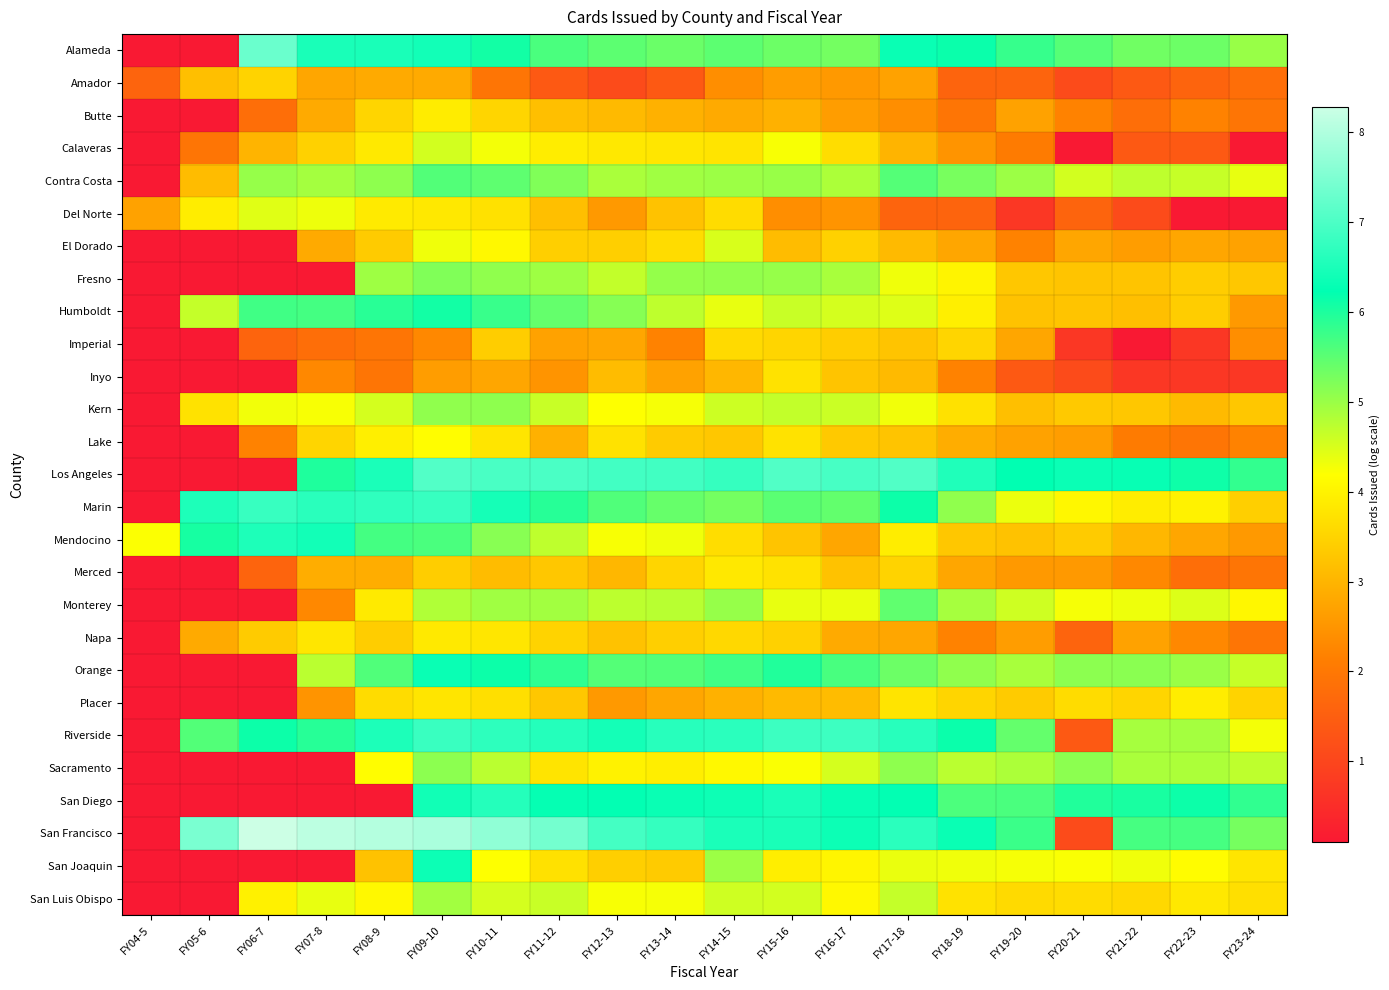

Reading left to right, what are all the values shown in this chart?

Alameda: FY04-5=0.1	FY05-6=0.1	FY06-7=7.3	FY07-8=6.5	FY08-9=6.5	FY09-10=6.4	FY10-11=6.1	FY11-12=5.6	FY12-13=5.5	FY13-14=5.4	FY14-15=5.5	FY15-16=5.4	FY16-17=5.3	FY17-18=6.3	FY18-19=6.1	FY19-20=5.8	FY20-21=5.5	FY21-22=5.3	FY22-23=5.4	FY23-24=5.0
Amador: FY04-5=1.6	FY05-6=3.2	FY06-7=3.5	FY07-8=2.8	FY08-9=2.8	FY09-10=2.8	FY10-11=1.9	FY11-12=1.4	FY12-13=1.1	FY13-14=1.4	FY14-15=2.4	FY15-16=2.6	FY16-17=2.6	FY17-18=2.7	FY18-19=1.6	FY19-20=1.6	FY20-21=1.1	FY21-22=1.4	FY22-23=1.6	FY23-24=1.8
Butte: FY04-5=0.1	FY05-6=0.1	FY06-7=1.8	FY07-8=2.8	FY08-9=3.5	FY09-10=3.9	FY10-11=3.5	FY11-12=3.2	FY12-13=3.1	FY13-14=2.9	FY14-15=2.8	FY15-16=2.9	FY16-17=2.6	FY17-18=2.4	FY18-19=1.9	FY19-20=2.7	FY20-21=2.2	FY21-22=1.8	FY22-23=2.2	FY23-24=1.9
Calaveras: FY04-5=0.1	FY05-6=1.9	FY06-7=3.0	FY07-8=3.5	FY08-9=3.9	FY09-10=4.6	FY10-11=4.3	FY11-12=3.9	FY12-13=3.8	FY13-14=3.8	FY14-15=3.8	FY15-16=4.2	FY16-17=3.7	FY17-18=3.0	FY18-19=2.5	FY19-20=2.1	FY20-21=0.1	FY21-22=1.4	FY22-23=1.4	FY23-24=0.1
Contra Costa: FY04-5=0.1	FY05-6=3.1	FY06-7=5.0	FY07-8=4.9	FY08-9=5.1	FY09-10=5.6	FY10-11=5.5	FY11-12=5.2	FY12-13=4.9	FY13-14=4.9	FY14-15=5.0	FY15-16=5.0	FY16-17=4.9	FY17-18=5.6	FY18-19=5.3	FY19-20=5.0	FY20-21=4.6	FY21-22=4.7	FY22-23=4.7	FY23-24=4.4
Del Norte: FY04-5=2.7	FY05-6=3.9	FY06-7=4.4	FY07-8=4.3	FY08-9=3.9	FY09-10=3.8	FY10-11=3.7	FY11-12=3.2	FY12-13=2.6	FY13-14=3.2	FY14-15=3.6	FY15-16=2.4	FY16-17=2.5	FY17-18=1.6	FY18-19=1.6	FY19-20=0.7	FY20-21=1.6	FY21-22=1.1	FY22-23=0.1	FY23-24=0.1
El Dorado: FY04-5=0.1	FY05-6=0.1	FY06-7=0.1	FY07-8=2.8	FY08-9=3.4	FY09-10=4.3	FY10-11=4.1	FY11-12=3.4	FY12-13=3.4	FY13-14=3.6	FY14-15=4.5	FY15-16=3.1	FY16-17=3.5	FY17-18=3.1	FY18-19=2.8	FY19-20=2.2	FY20-21=2.8	FY21-22=2.6	FY22-23=2.8	FY23-24=2.7
Fresno: FY04-5=0.1	FY05-6=0.1	FY06-7=0.1	FY07-8=0.1	FY08-9=5.0	FY09-10=5.2	FY10-11=5.1	FY11-12=5.0	FY12-13=4.7	FY13-14=5.0	FY14-15=5.1	FY15-16=5.0	FY16-17=4.9	FY17-18=4.3	FY18-19=4.0	FY19-20=3.3	FY20-21=3.3	FY21-22=3.3	FY22-23=3.4	FY23-24=3.3
Humboldt: FY04-5=0.1	FY05-6=4.7	FY06-7=5.7	FY07-8=5.7	FY08-9=5.9	FY09-10=6.1	FY10-11=5.8	FY11-12=5.4	FY12-13=5.2	FY13-14=4.7	FY14-15=4.4	FY15-16=4.6	FY16-17=4.5	FY17-18=4.5	FY18-19=4.0	FY19-20=3.2	FY20-21=3.3	FY21-22=3.2	FY22-23=3.4	FY23-24=2.6
Imperial: FY04-5=0.1	FY05-6=0.1	FY06-7=1.6	FY07-8=1.8	FY08-9=1.9	FY09-10=2.3	FY10-11=3.4	FY11-12=2.7	FY12-13=2.8	FY13-14=2.2	FY14-15=3.6	FY15-16=3.5	FY16-17=3.4	FY17-18=3.3	FY18-19=3.5	FY19-20=2.8	FY20-21=0.7	FY21-22=0.1	FY22-23=0.7	FY23-24=2.4
Inyo: FY04-5=0.1	FY05-6=0.1	FY06-7=0.1	FY07-8=2.3	FY08-9=1.9	FY09-10=2.6	FY10-11=2.8	FY11-12=2.5	FY12-13=3.1	FY13-14=2.7	FY14-15=3.0	FY15-16=3.7	FY16-17=3.3	FY17-18=3.1	FY18-19=2.2	FY19-20=1.4	FY20-21=1.1	FY21-22=0.7	FY22-23=0.7	FY23-24=0.7
Kern: FY04-5=0.1	FY05-6=3.7	FY06-7=4.3	FY07-8=4.2	FY08-9=4.5	FY09-10=5.1	FY10-11=5.1	FY11-12=4.6	FY12-13=4.2	FY13-14=4.3	FY14-15=4.6	FY15-16=4.7	FY16-17=4.6	FY17-18=4.3	FY18-19=3.7	FY19-20=3.2	FY20-21=3.3	FY21-22=3.3	FY22-23=3.1	FY23-24=3.3
Lake: FY04-5=0.1	FY05-6=0.1	FY06-7=2.2	FY07-8=3.5	FY08-9=4.0	FY09-10=4.2	FY10-11=3.8	FY11-12=2.9	FY12-13=3.7	FY13-14=3.4	FY14-15=3.3	FY15-16=3.7	FY16-17=3.3	FY17-18=3.3	FY18-19=2.9	FY19-20=2.7	FY20-21=2.6	FY21-22=2.1	FY22-23=1.9	FY23-24=2.2
Los Angeles: FY04-5=0.1	FY05-6=0.1	FY06-7=0.1	FY07-8=6.0	FY08-9=6.5	FY09-10=7.1	FY10-11=7.0	FY11-12=7.0	FY12-13=6.9	FY13-14=6.9	FY14-15=6.8	FY15-16=7.1	FY16-17=7.0	FY17-18=7.1	FY18-19=6.6	FY19-20=6.2	FY20-21=6.3	FY21-22=6.3	FY22-23=6.1	FY23-24=5.8
Marin: FY04-5=0.1	FY05-6=6.5	FY06-7=6.8	FY07-8=6.7	FY08-9=6.7	FY09-10=6.8	FY10-11=6.5	FY11-12=5.9	FY12-13=5.6	FY13-14=5.4	FY14-15=5.3	FY15-16=5.5	FY16-17=5.5	FY17-18=6.1	FY18-19=5.1	FY19-20=4.3	FY20-21=4.1	FY21-22=3.9	FY22-23=4.0	FY23-24=3.4
Mendocino: FY04-5=4.2	FY05-6=6.1	FY06-7=6.5	FY07-8=6.4	FY08-9=5.7	FY09-10=5.6	FY10-11=5.1	FY11-12=4.7	FY12-13=4.2	FY13-14=4.3	FY14-15=3.7	FY15-16=3.3	FY16-17=2.8	FY17-18=3.9	FY18-19=3.3	FY19-20=3.2	FY20-21=3.4	FY21-22=3.0	FY22-23=2.8	FY23-24=2.6
Merced: FY04-5=0.1	FY05-6=0.1	FY06-7=1.6	FY07-8=2.9	FY08-9=2.9	FY09-10=3.4	FY10-11=3.1	FY11-12=3.3	FY12-13=3.0	FY13-14=3.5	FY14-15=3.8	FY15-16=3.7	FY16-17=3.2	FY17-18=3.5	FY18-19=2.8	FY19-20=2.6	FY20-21=2.6	FY21-22=2.3	FY22-23=1.8	FY23-24=1.9
Monterey: FY04-5=0.1	FY05-6=0.1	FY06-7=0.1	FY07-8=2.3	FY08-9=3.9	FY09-10=4.8	FY10-11=4.9	FY11-12=4.9	FY12-13=4.7	FY13-14=4.8	FY14-15=5.0	FY15-16=4.4	FY16-17=4.4	FY17-18=5.5	FY18-19=4.9	FY19-20=4.6	FY20-21=4.3	FY21-22=4.3	FY22-23=4.5	FY23-24=4.1
Napa: FY04-5=0.1	FY05-6=2.8	FY06-7=3.4	FY07-8=3.8	FY08-9=3.4	FY09-10=3.9	FY10-11=3.8	FY11-12=3.5	FY12-13=3.2	FY13-14=3.4	FY14-15=3.6	FY15-16=3.5	FY16-17=2.8	FY17-18=2.8	FY18-19=2.2	FY19-20=2.6	FY20-21=1.6	FY21-22=2.7	FY22-23=2.3	FY23-24=1.9
Orange: FY04-5=0.1	FY05-6=0.1	FY06-7=0.1	FY07-8=4.7	FY08-9=5.6	FY09-10=6.3	FY10-11=6.1	FY11-12=5.9	FY12-13=5.6	FY13-14=5.6	FY14-15=5.7	FY15-16=6.0	FY16-17=5.7	FY17-18=5.4	FY18-19=5.1	FY19-20=4.9	FY20-21=5.1	FY21-22=5.1	FY22-23=5.0	FY23-24=4.6
Placer: FY04-5=0.1	FY05-6=0.1	FY06-7=0.1	FY07-8=2.5	FY08-9=3.6	FY09-10=3.8	FY10-11=3.7	FY11-12=3.3	FY12-13=2.6	FY13-14=2.8	FY14-15=2.9	FY15-16=3.1	FY16-17=3.1	FY17-18=3.8	FY18-19=3.5	FY19-20=3.4	FY20-21=3.6	FY21-22=3.5	FY22-23=3.9	FY23-24=3.5
Riverside: FY04-5=0.1	FY05-6=5.6	FY06-7=6.1	FY07-8=5.9	FY08-9=6.5	FY09-10=6.8	FY10-11=6.7	FY11-12=6.6	FY12-13=6.4	FY13-14=6.6	FY14-15=6.7	FY15-16=6.8	FY16-17=6.9	FY17-18=6.6	FY18-19=6.1	FY19-20=5.4	FY20-21=1.4	FY21-22=4.9	FY22-23=4.9	FY23-24=4.3
Sacramento: FY04-5=0.1	FY05-6=0.1	FY06-7=0.1	FY07-8=0.1	FY08-9=4.2	FY09-10=5.1	FY10-11=4.7	FY11-12=3.8	FY12-13=4.0	FY13-14=3.9	FY14-15=4.1	FY15-16=4.2	FY16-17=4.5	FY17-18=5.1	FY18-19=4.7	FY19-20=4.9	FY20-21=5.1	FY21-22=4.9	FY22-23=4.9	FY23-24=4.7
San Diego: FY04-5=0.1	FY05-6=0.1	FY06-7=0.1	FY07-8=0.1	FY08-9=0.1	FY09-10=6.4	FY10-11=6.6	FY11-12=6.3	FY12-13=6.3	FY13-14=6.3	FY14-15=6.4	FY15-16=6.5	FY16-17=6.3	FY17-18=6.3	FY18-19=5.6	FY19-20=5.6	FY20-21=6.0	FY21-22=6.0	FY22-23=6.1	FY23-24=5.8
San Francisco: FY04-5=0.1	FY05-6=7.5	FY06-7=8.3	FY07-8=8.1	FY08-9=8.0	FY09-10=7.9	FY10-11=7.7	FY11-12=7.4	FY12-13=6.9	FY13-14=6.8	FY14-15=6.5	FY15-16=6.5	FY16-17=6.4	FY17-18=6.7	FY18-19=6.3	FY19-20=5.8	FY20-21=1.1	FY21-22=5.7	FY22-23=5.7	FY23-24=5.3
San Joaquin: FY04-5=0.1	FY05-6=0.1	FY06-7=0.1	FY07-8=0.1	FY08-9=3.2	FY09-10=6.4	FY10-11=4.2	FY11-12=3.7	FY12-13=3.4	FY13-14=3.4	FY14-15=5.0	FY15-16=3.9	FY16-17=4.0	FY17-18=4.4	FY18-19=4.3	FY19-20=4.3	FY20-21=4.2	FY21-22=4.3	FY22-23=4.2	FY23-24=3.8
San Luis Obispo: FY04-5=0.1	FY05-6=0.1	FY06-7=4.0	FY07-8=4.4	FY08-9=4.1	FY09-10=4.9	FY10-11=4.5	FY11-12=4.6	FY12-13=4.2	FY13-14=4.3	FY14-15=4.6	FY15-16=4.6	FY16-17=4.1	FY17-18=4.7	FY18-19=3.7	FY19-20=3.6	FY20-21=3.6	FY21-22=3.6	FY22-23=3.8	FY23-24=3.7